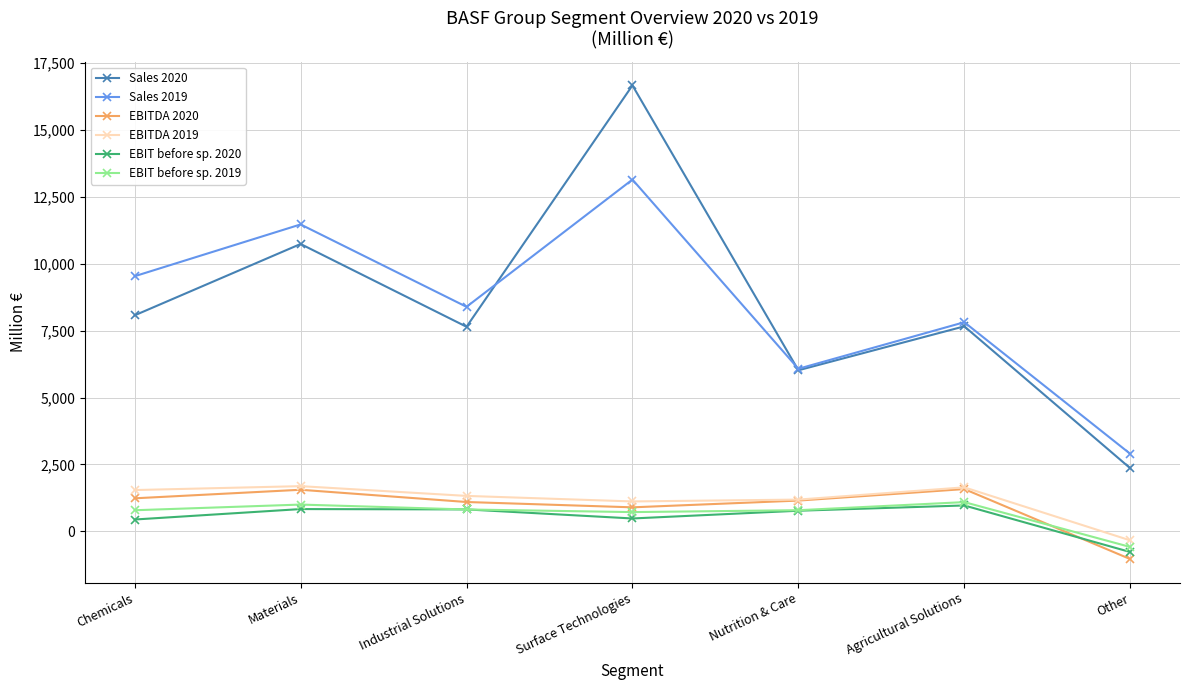

Is the value of Sales 2019 at Chemicals greater than the value of EBITDA 2020 at Materials?

Yes